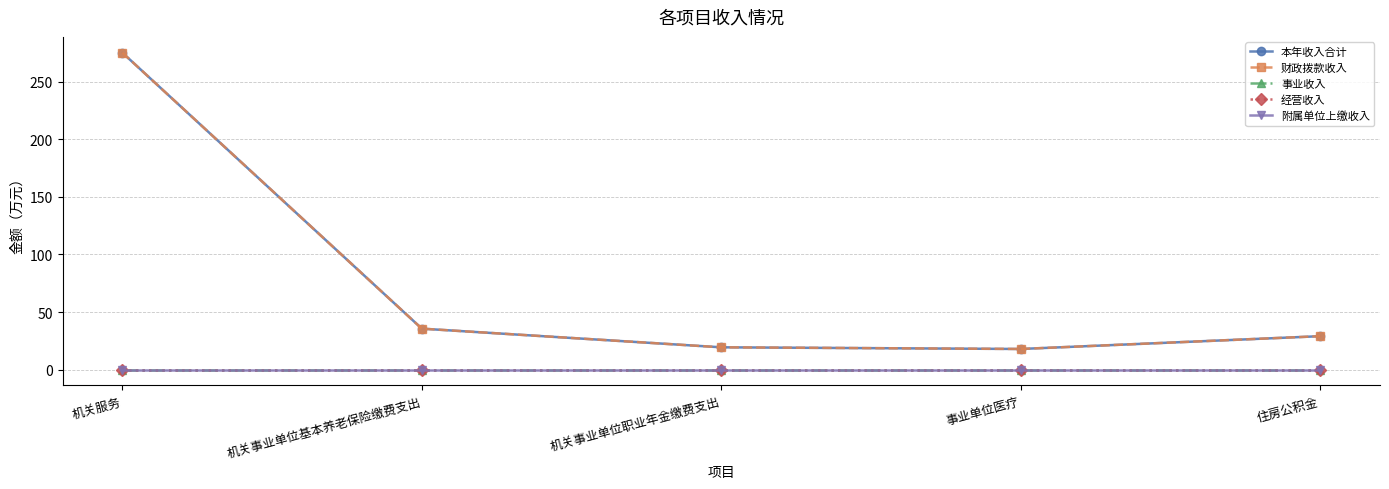

At how many categories does at least one series exceed 199?

1